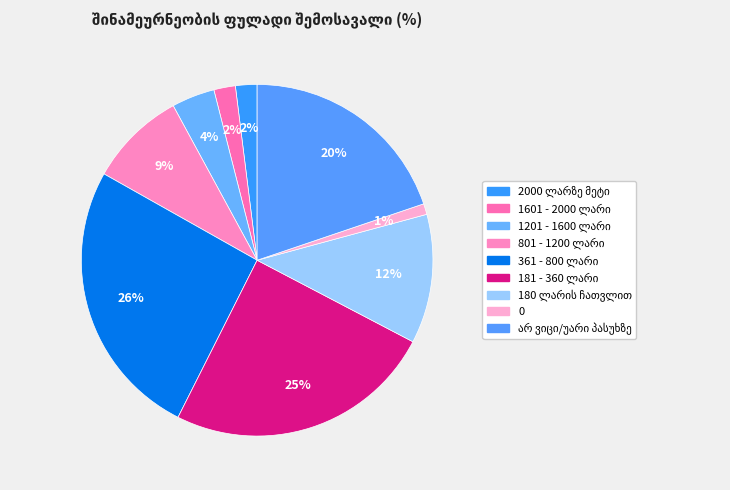

Does 181 - 360 ლარი account for over 50% of the chart?

No